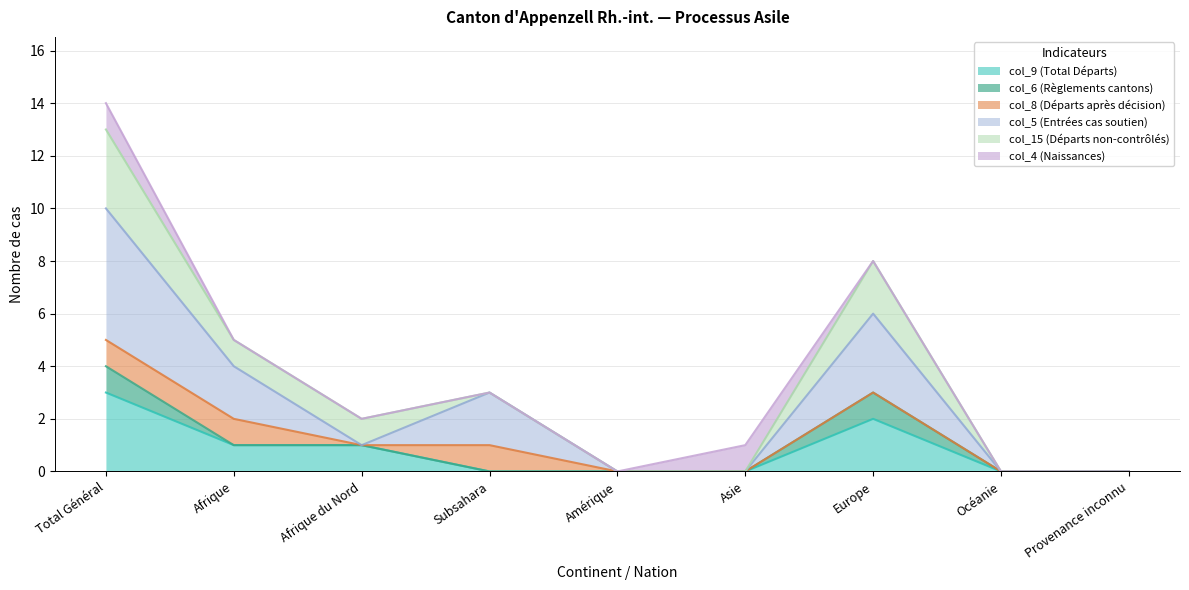

At which category is the sum across all series the highest?

Total Général